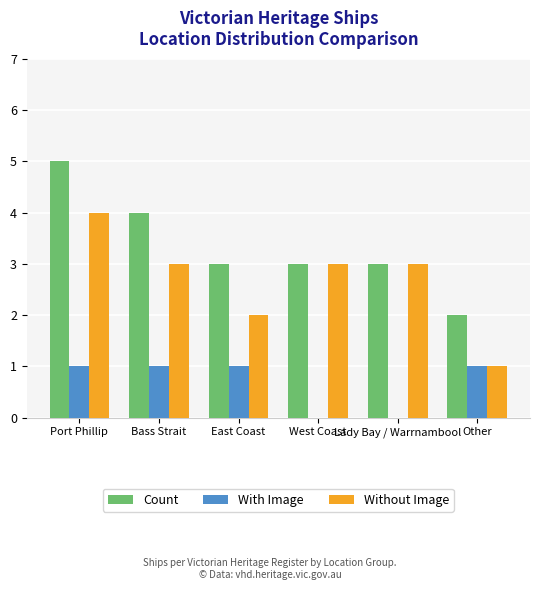

At which category is the sum across all series the highest?

Port Phillip